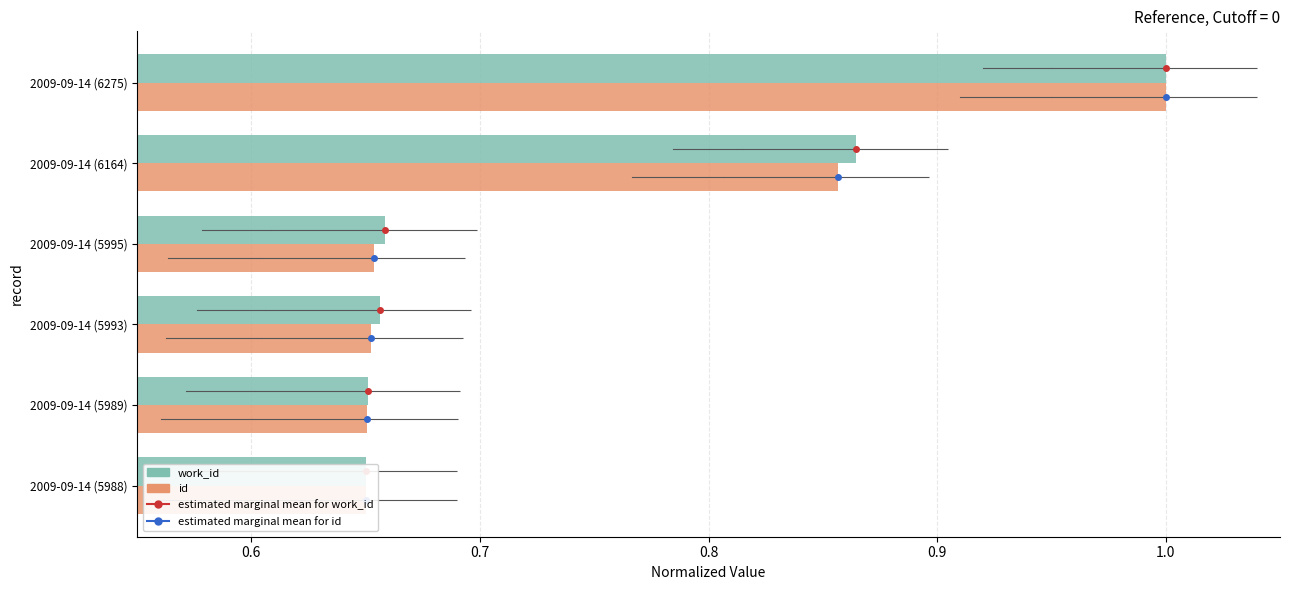

Which series changed the most between 2009-09-14 (5988) and 2009-09-14 (6164)?

work_id